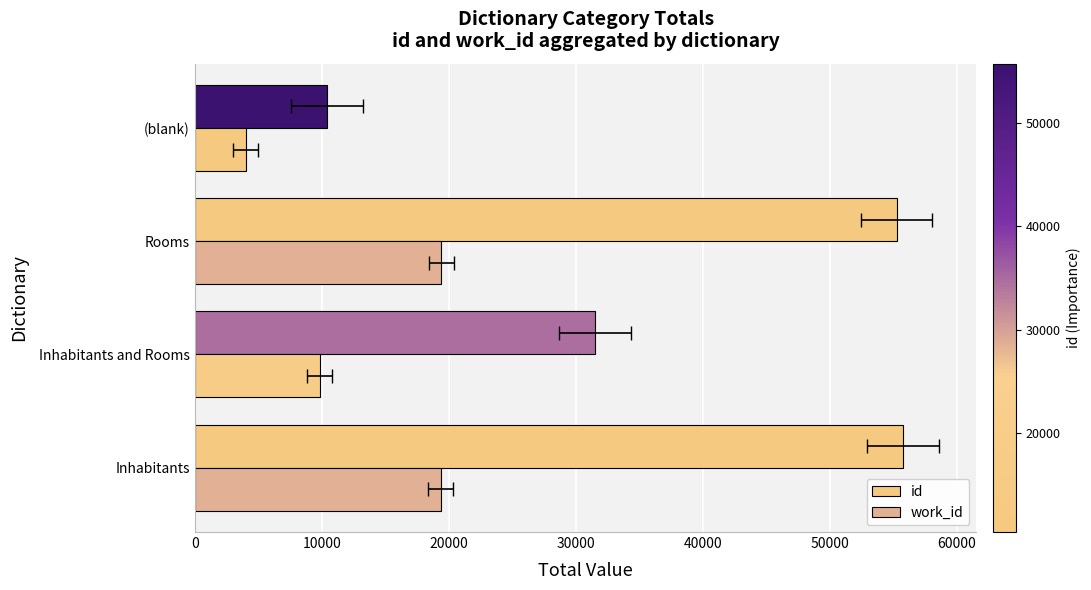

What are all the series names shown in the legend?

id, work_id